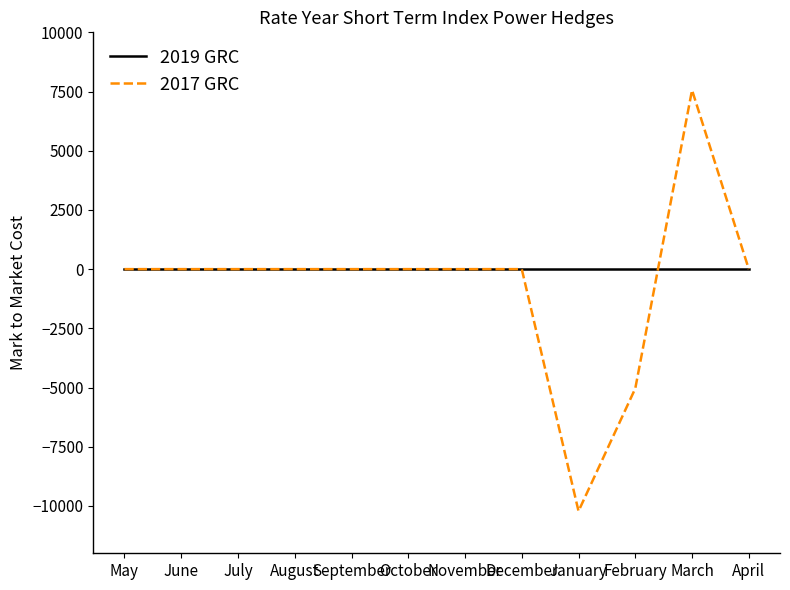

List the series in order of their peak value, highest first.

2017 GRC, 2019 GRC